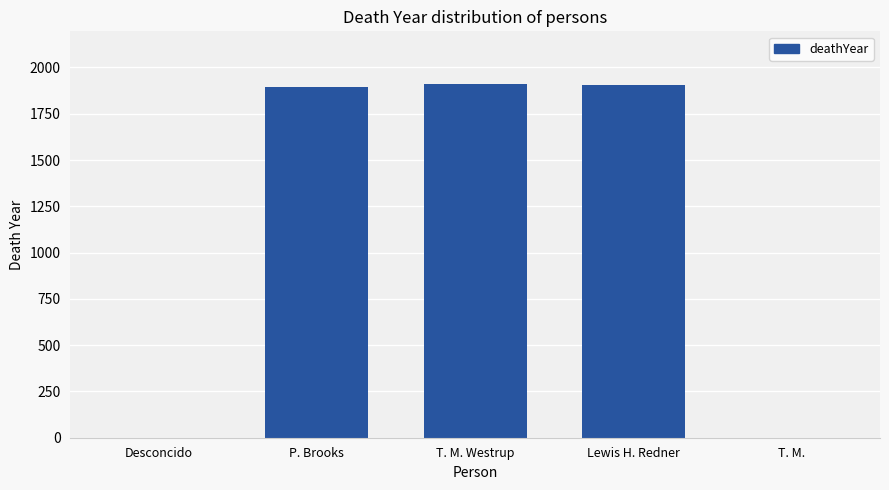

What is the maximum value shown in the chart?

1909